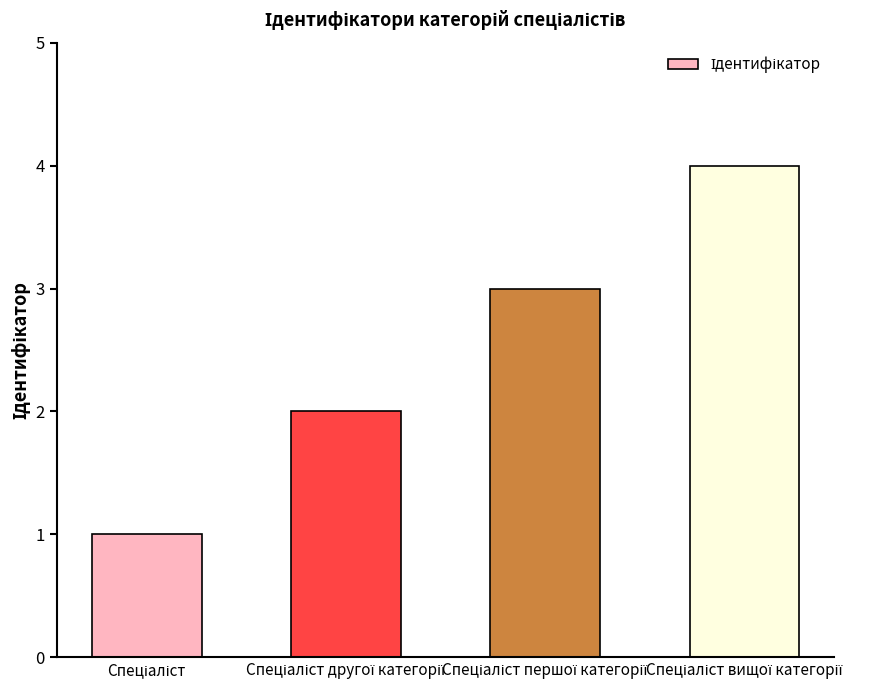

What is the maximum value shown in the chart?

4